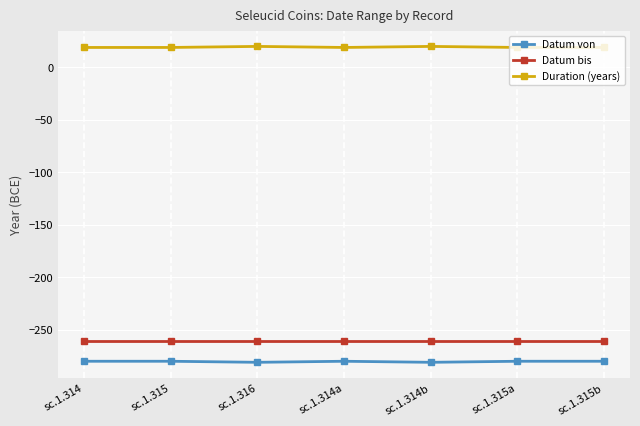

Is this an area chart (filled region under the line)?

No